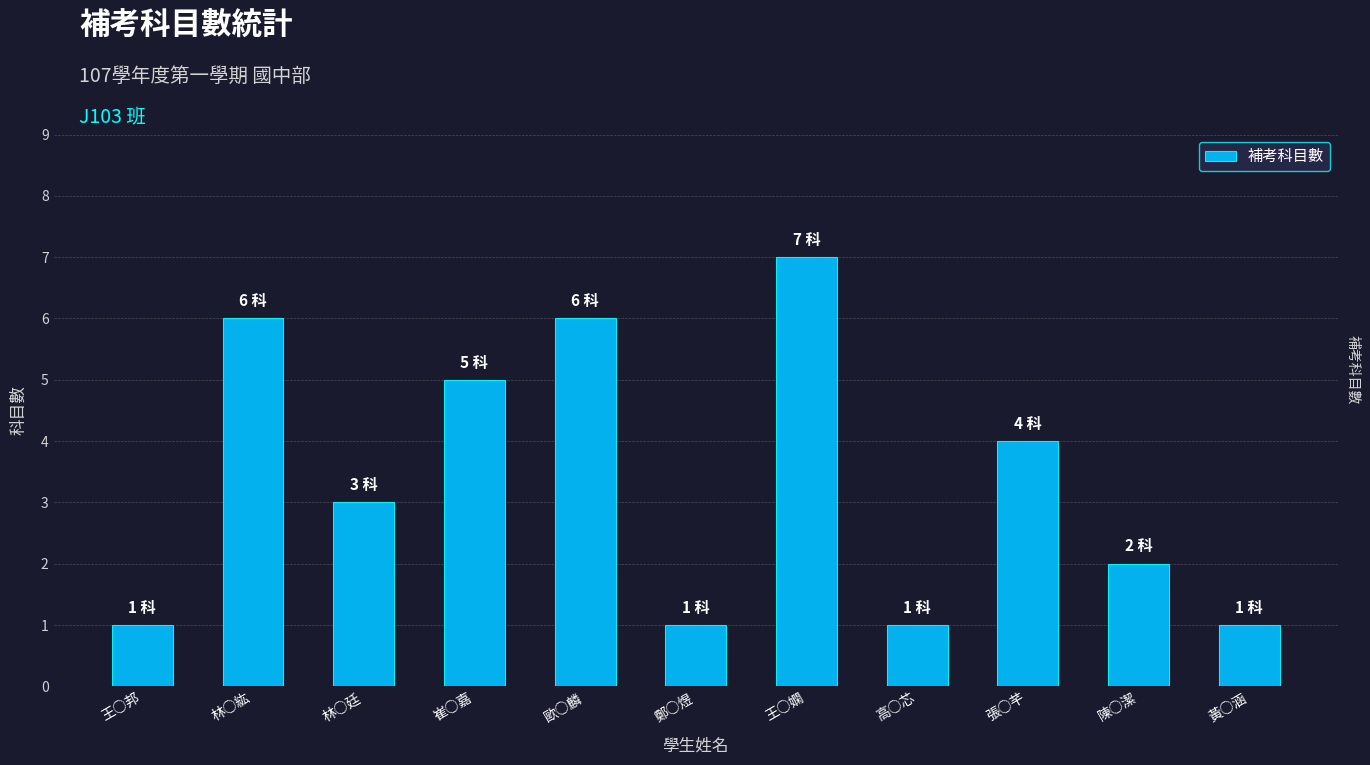

At which label does the data first exceed 3?

林○紘